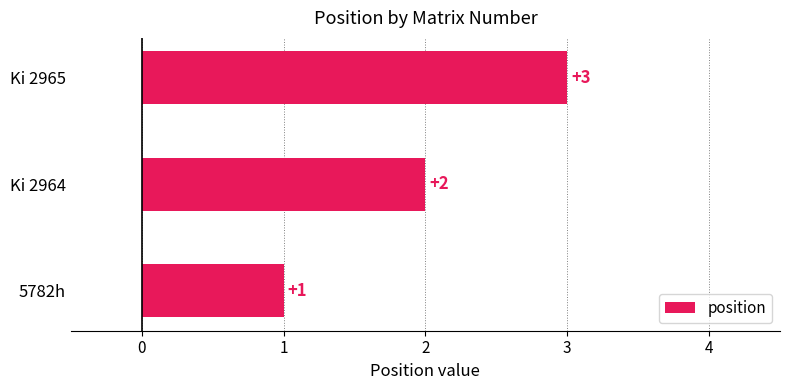

Which category has the highest value across all series?

Ki 2965